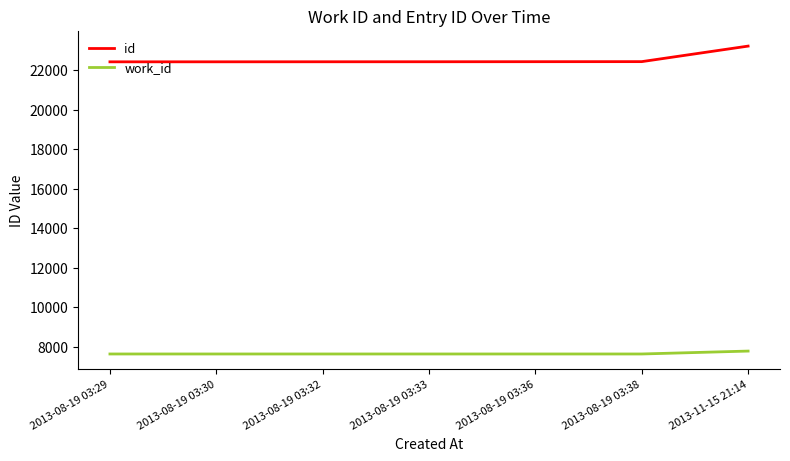

What value does the id series have at 2013-11-15 21:14, to the nearest 100?

23200